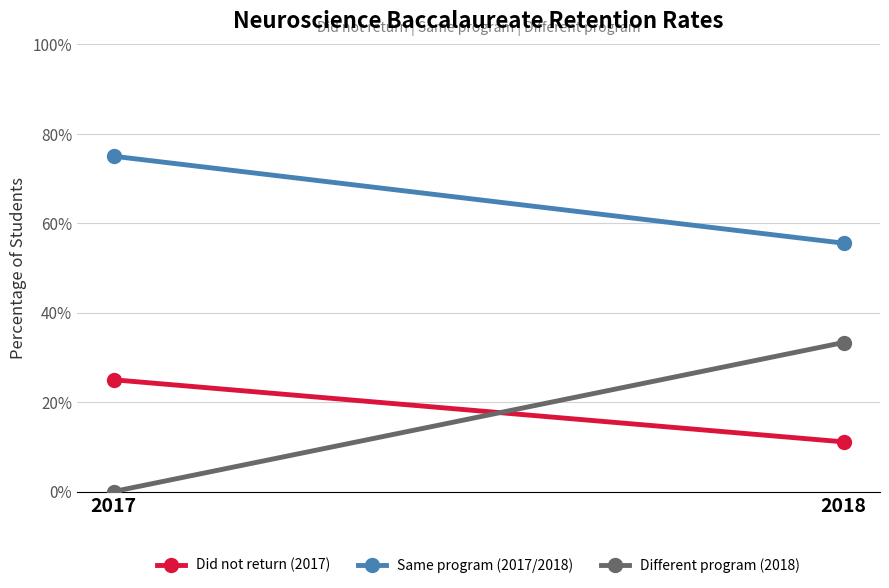

At how many categories does at least one series exceed 0?

2